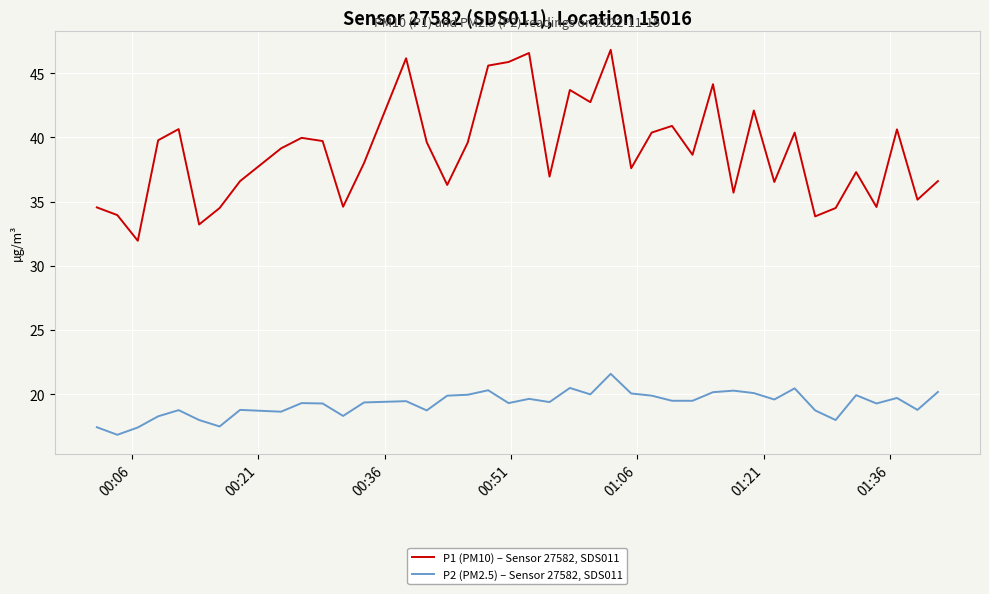

Which series has the largest range (max minus min)?

P1 (PM10) – Sensor 27582, SDS011